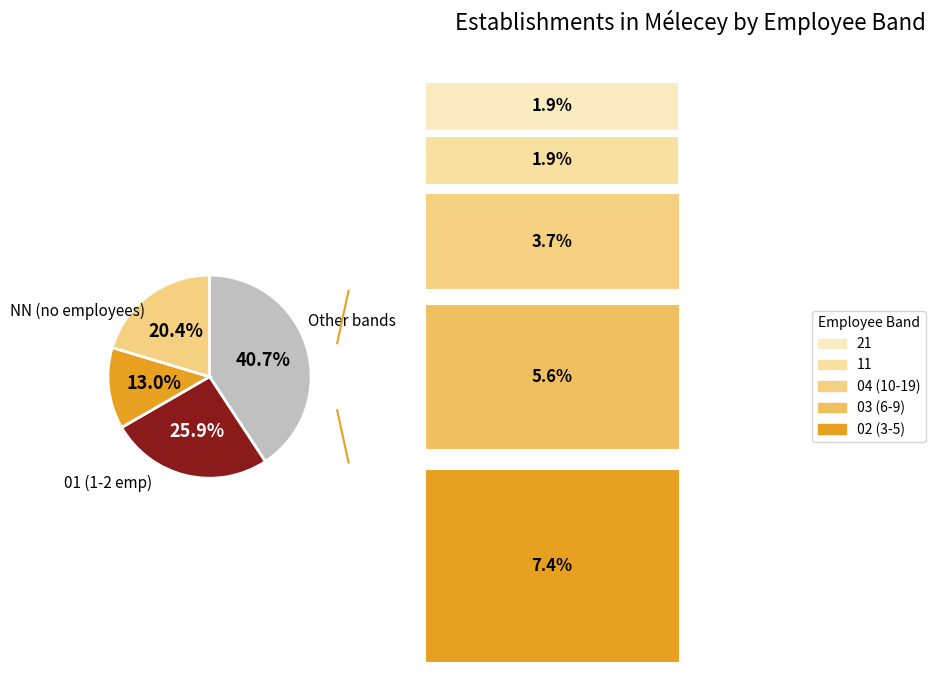

The 04 slice represents 4% of the pie. True or false?

True